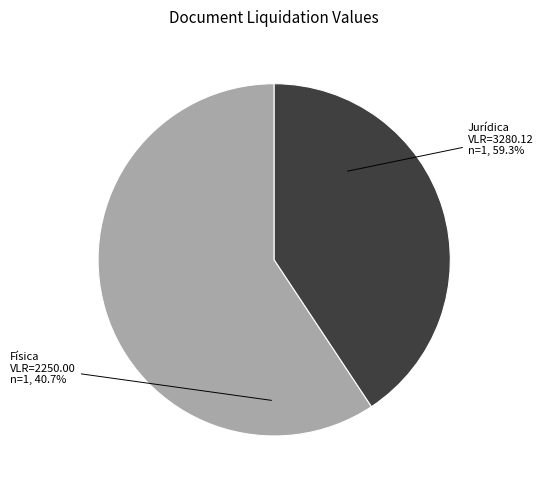

True or false: BRAZ SIMÃO BALDOTTO FILHO
(ID: 406837) accounts for 34% of the total.

False